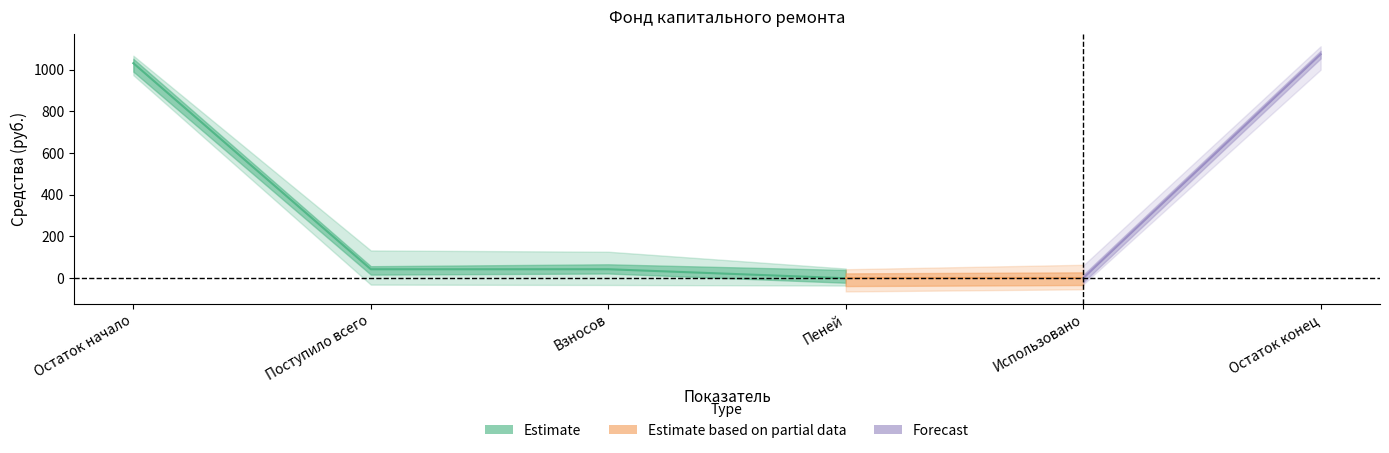

Does the chart have visible grid lines?

No